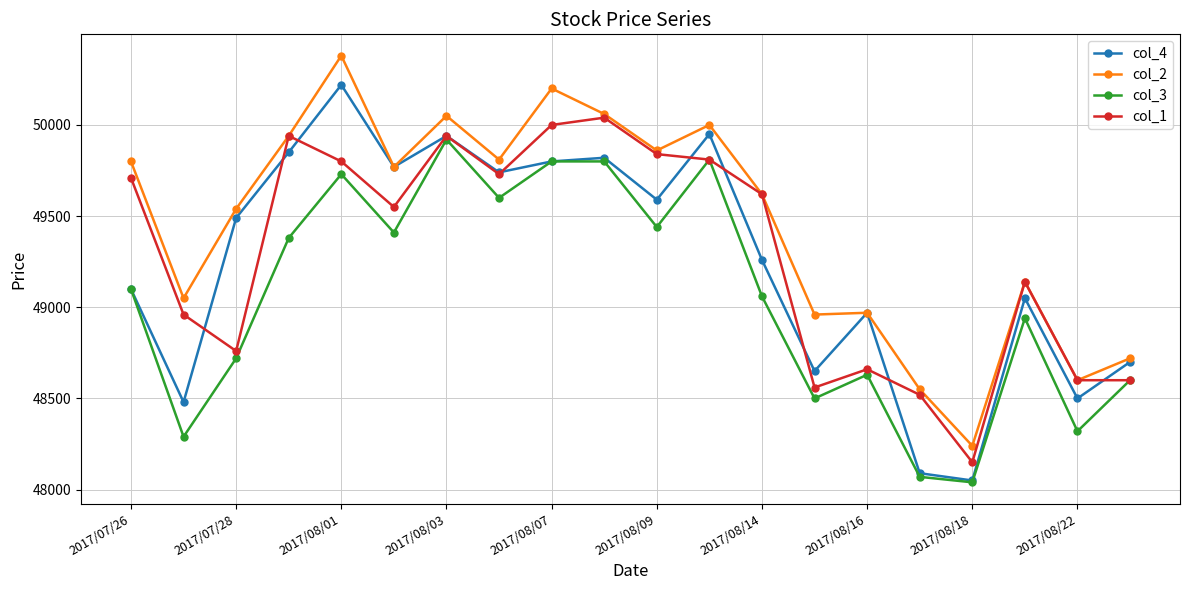

Which series has the largest range (max minus min)?

col_4